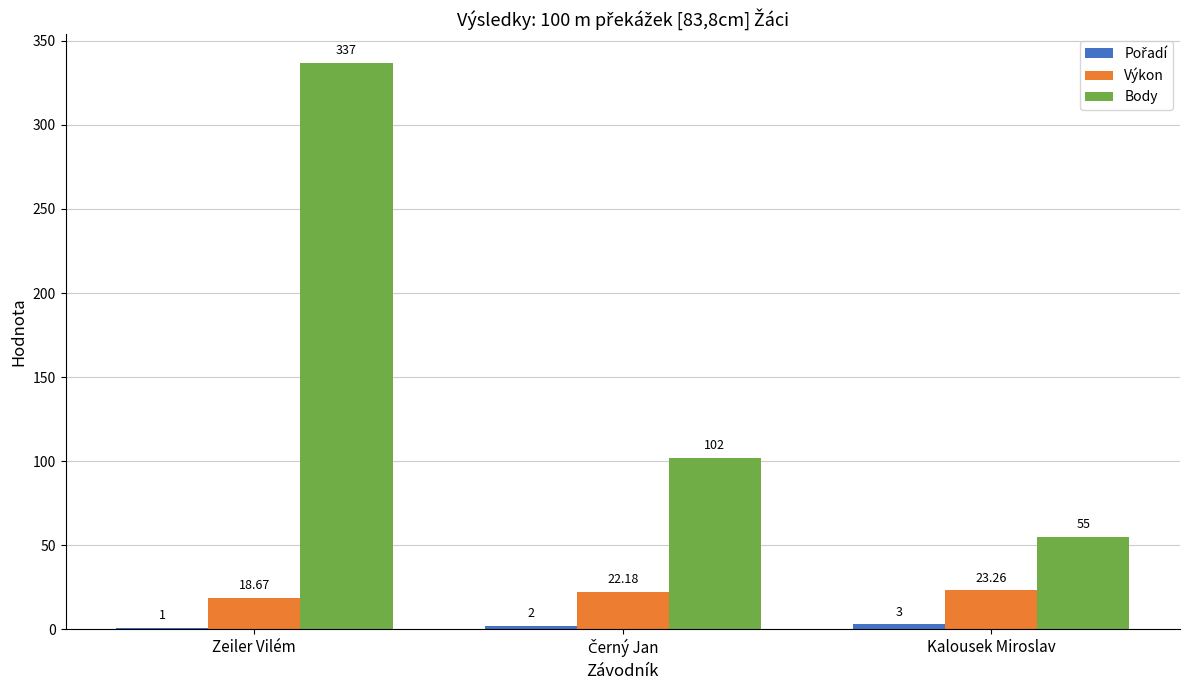

Where is Výkon nearest to the value 20?

Zeiler Vilém